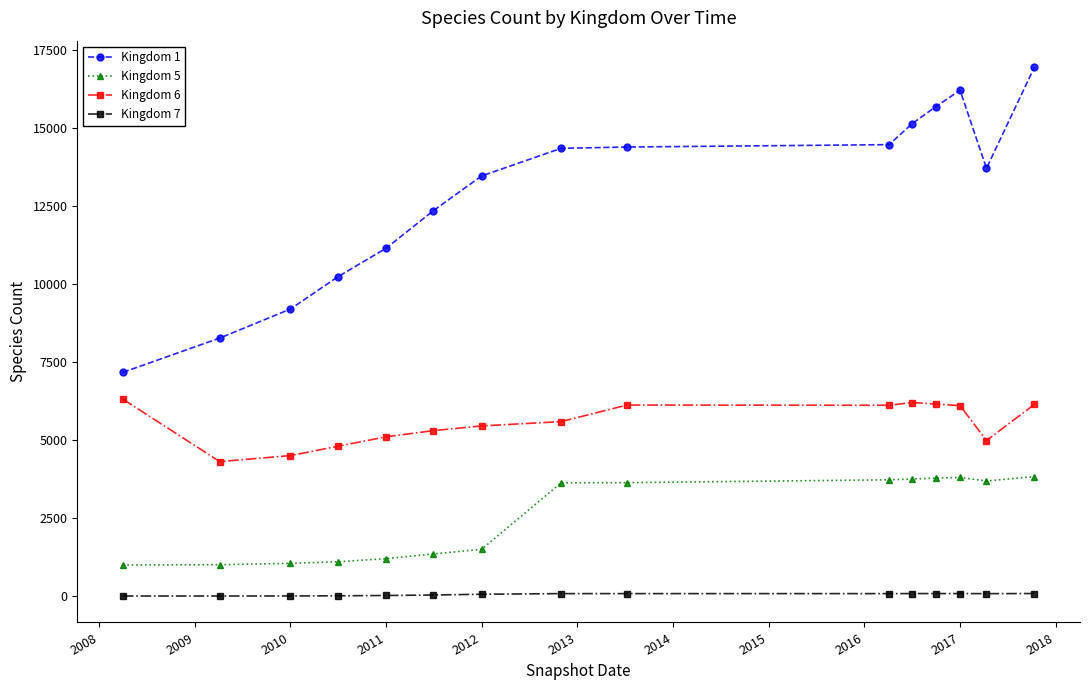

Which series has the largest total across all categories?

Kingdom 1